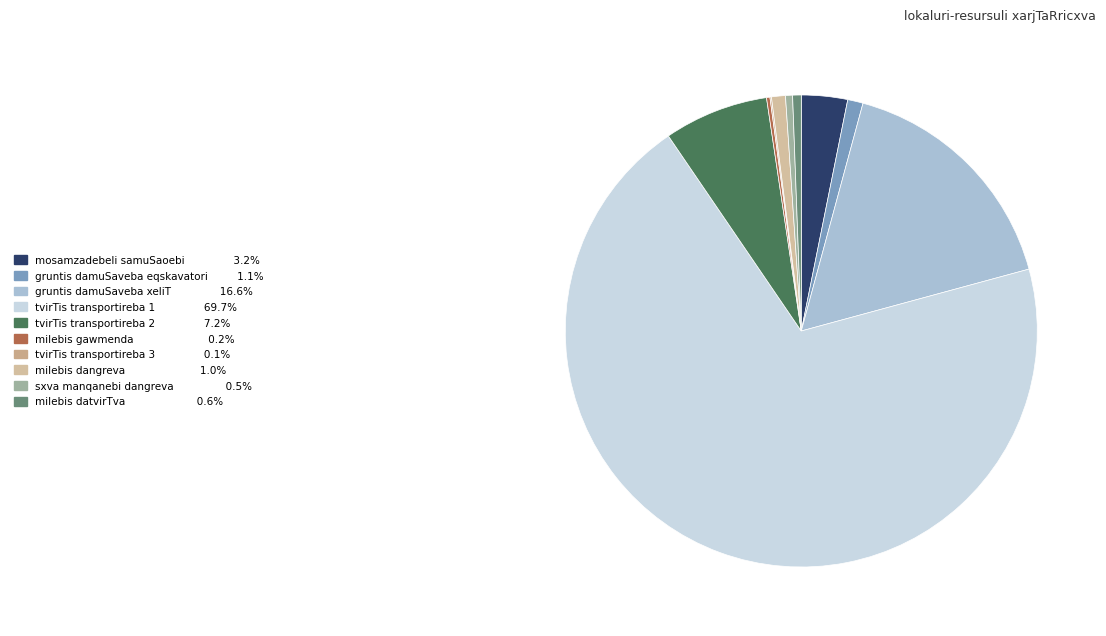

Combined, what portion of the pie is sxva manqanebi dangreva and tvirTis transportireba 3?

0.6%